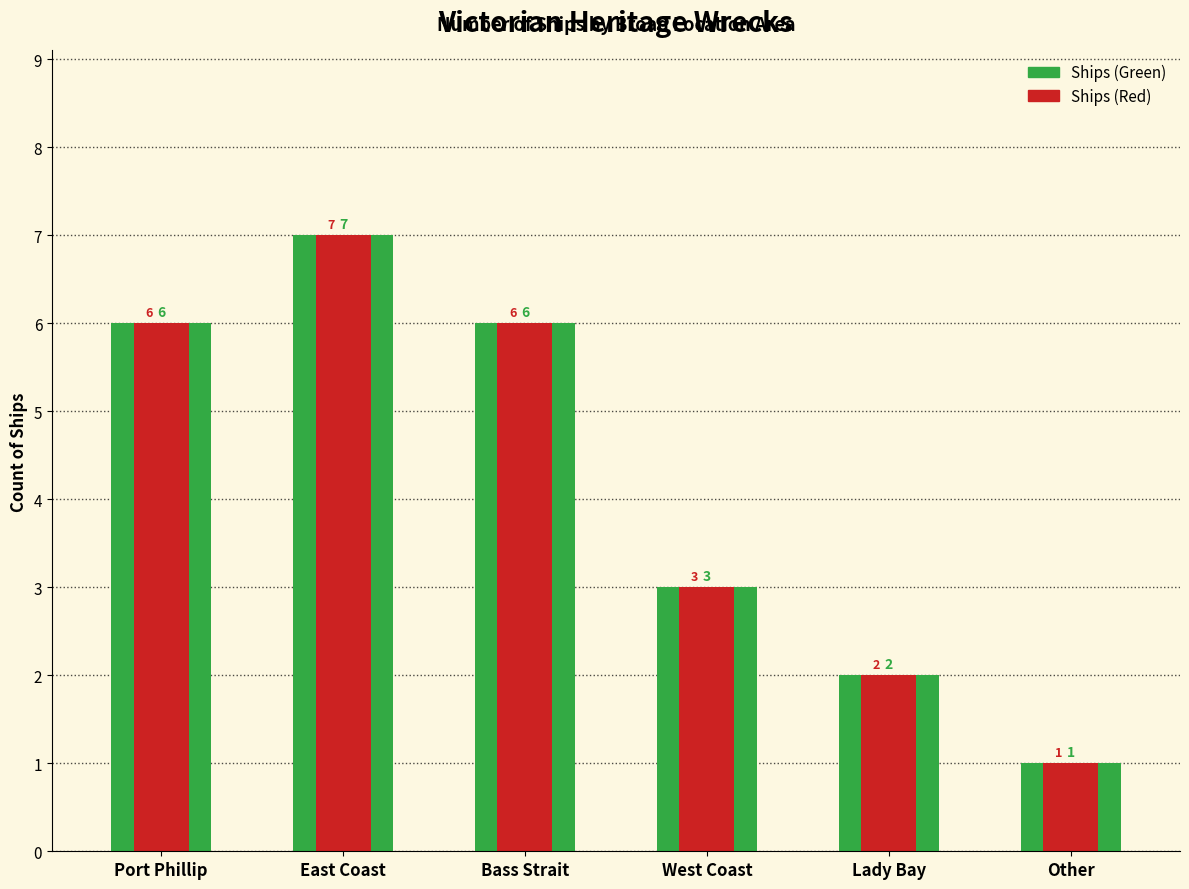

Is the value of Ships (Green) at East Coast greater than the value of Ships (Red) at Lady Bay?

Yes